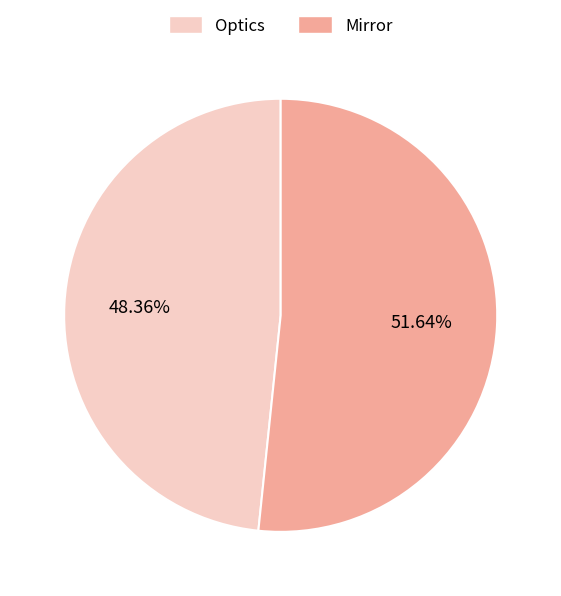

To the nearest percent, what portion does Mirror represent?

52%